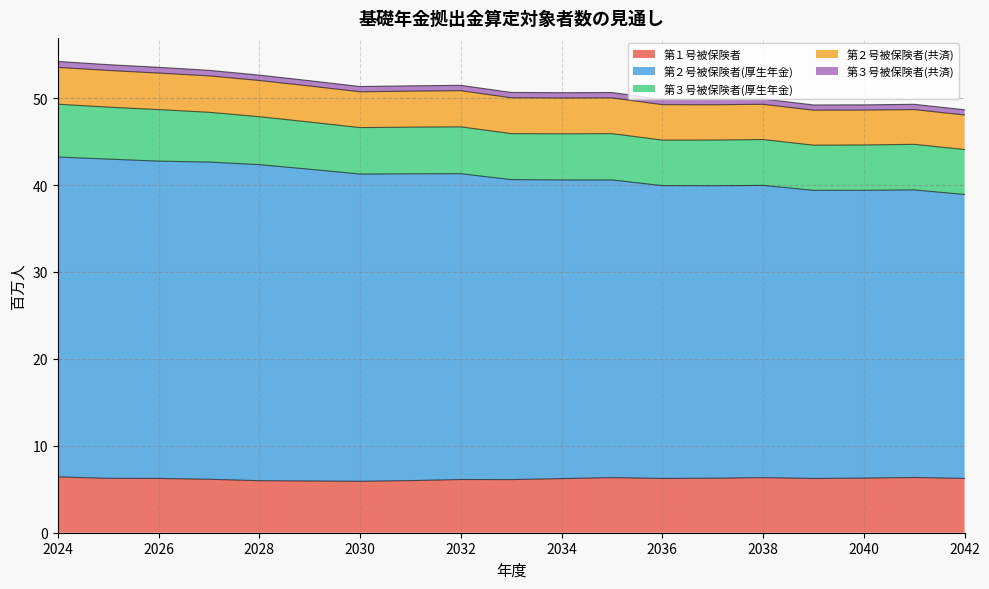

True or false: 第２号被保険者(共済) and 第２号被保険者(厚生年金) intersect in this chart.

False